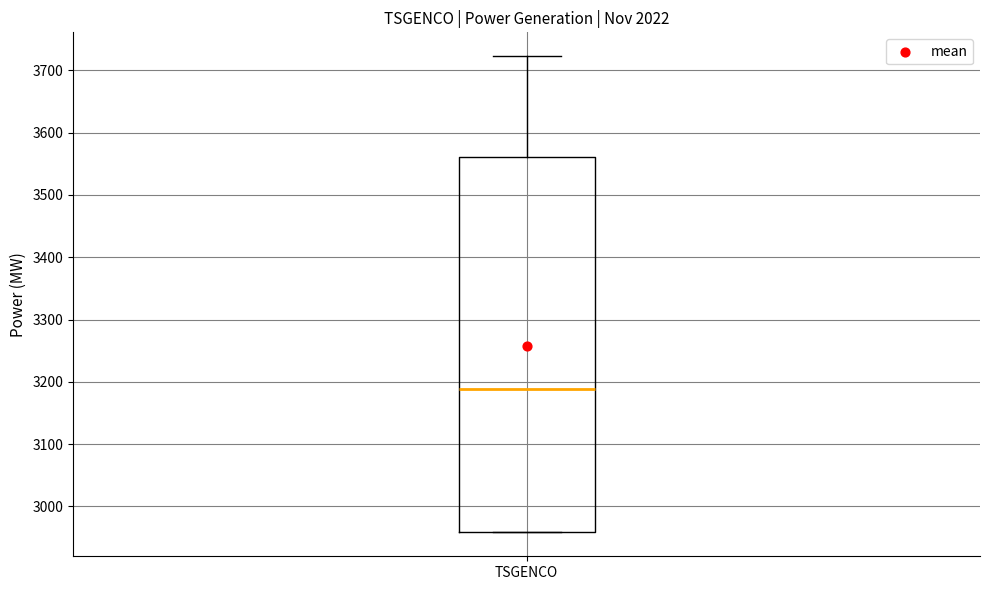

Transcribe this box plot: give where the median line is, the range the box spans, and where the two whiskers end, as read against the y-axis. The values are not printed on the chart, so give them approximately, as read against the axis.

median 3190, box 2960 to 3560, whiskers 2960 to 3720